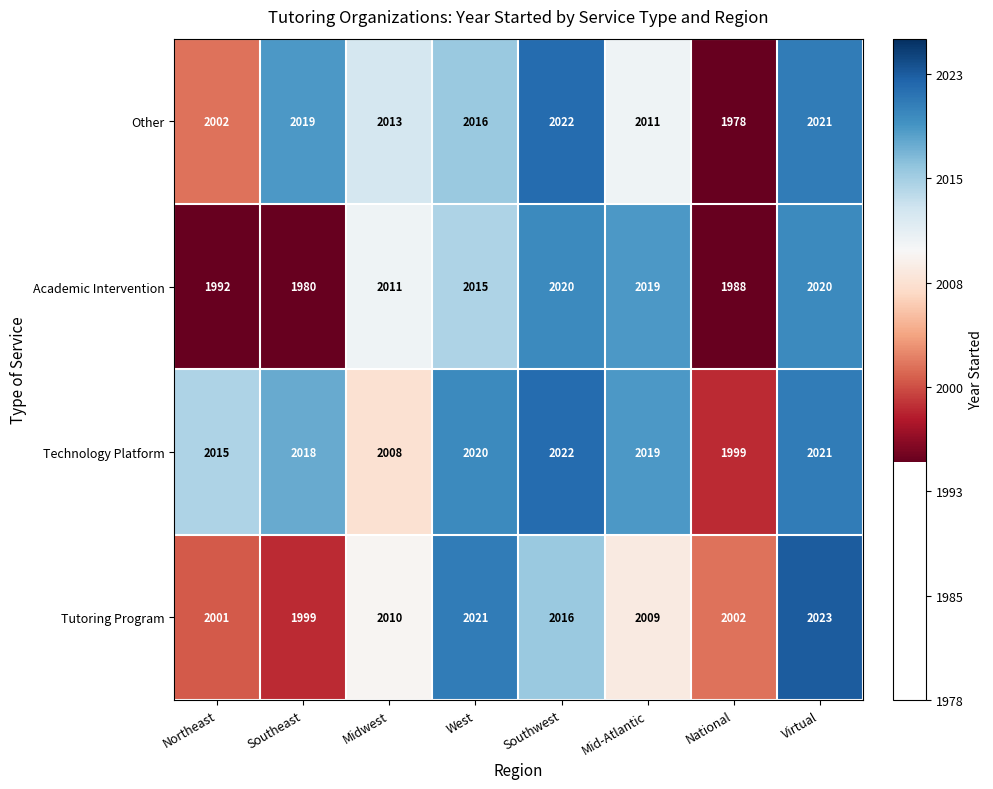

List the labels in order of Tutoring Program value, smallest first.

Southeast, Northeast, National, Mid-Atlantic, Midwest, Southwest, West, Virtual